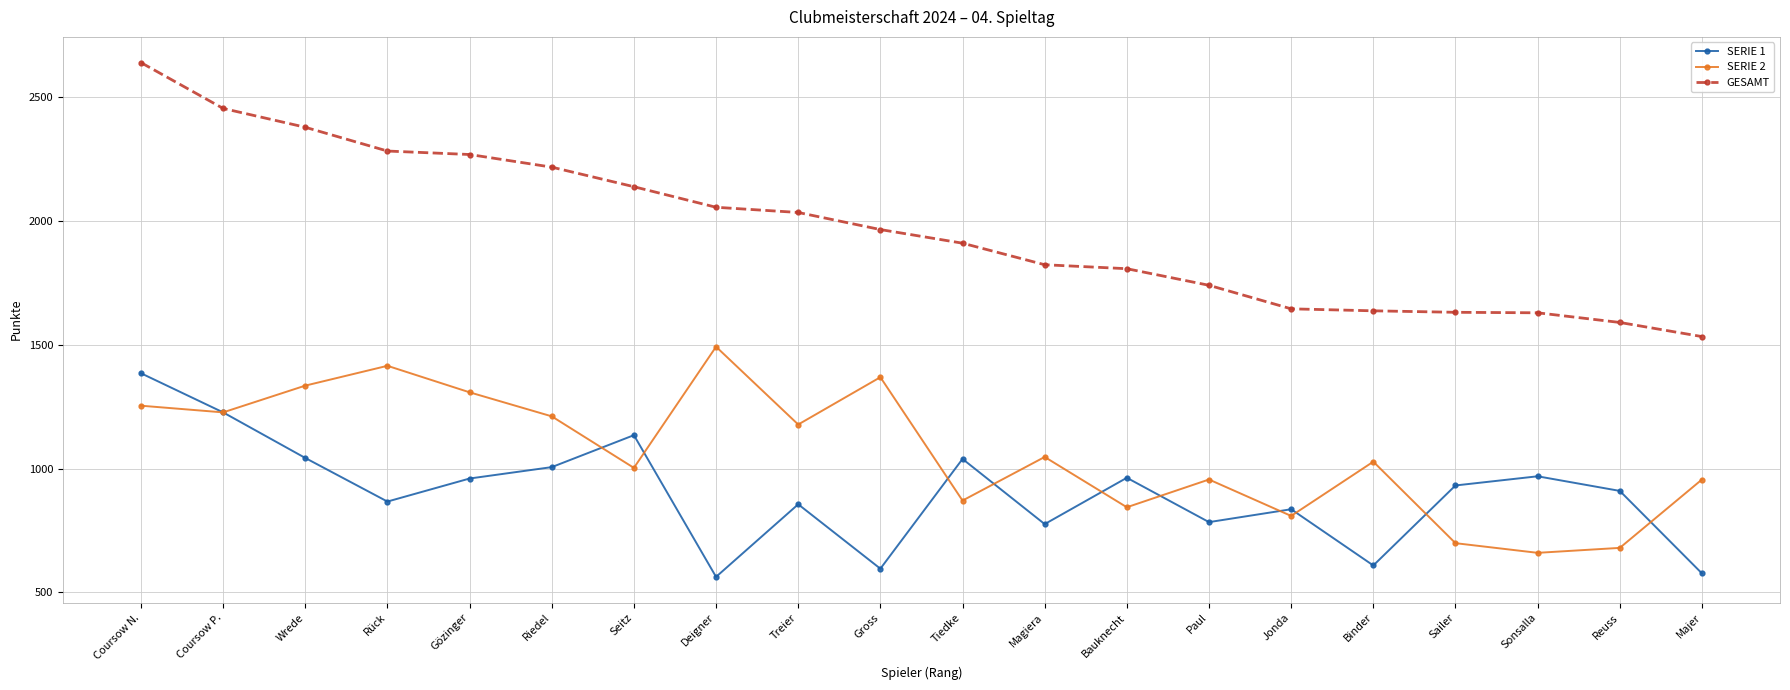

What is the difference between the SERIE 2 values at Seitz and Coursow P.?

224